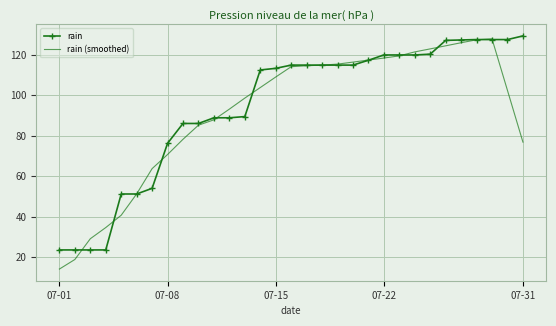

Which series has the widest spread of values?

rain (smoothed)